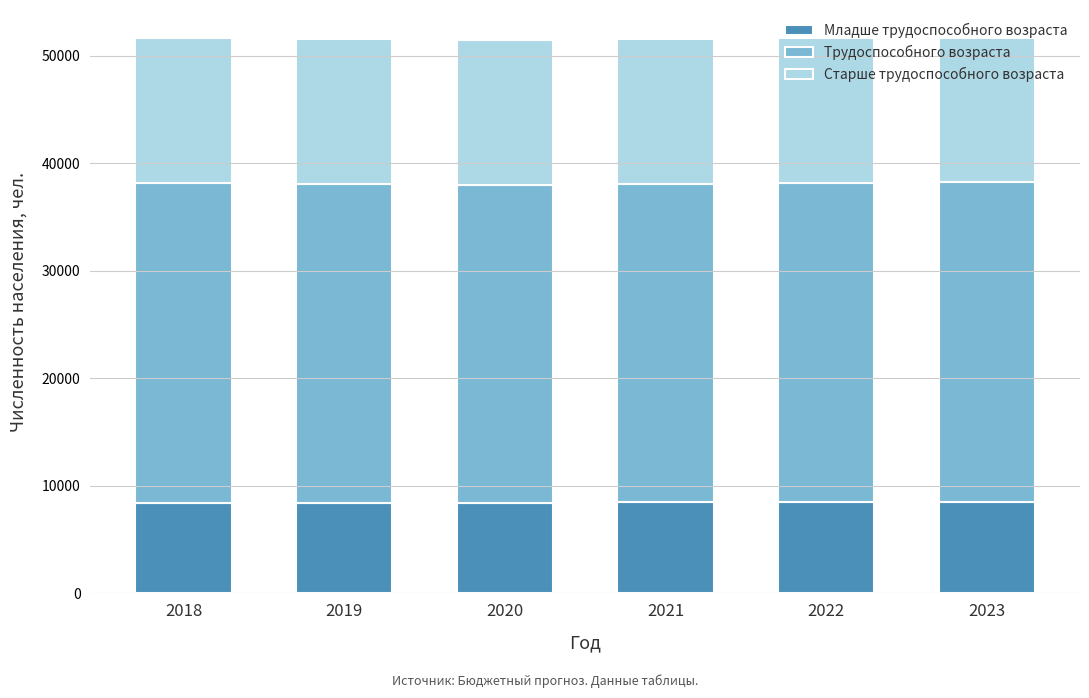

What is the total value across all series at 2019?

51555